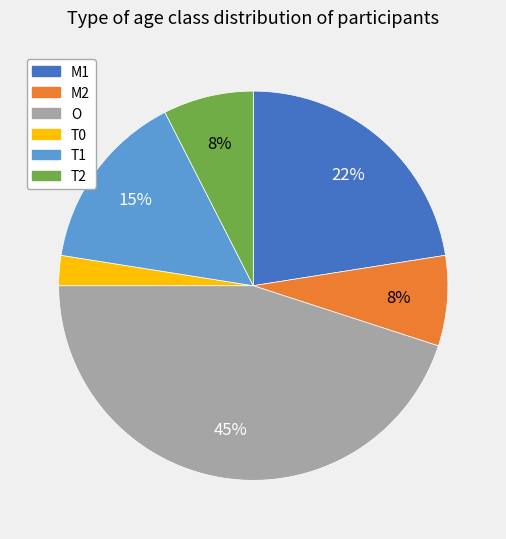

How many slices are in this pie chart?

6